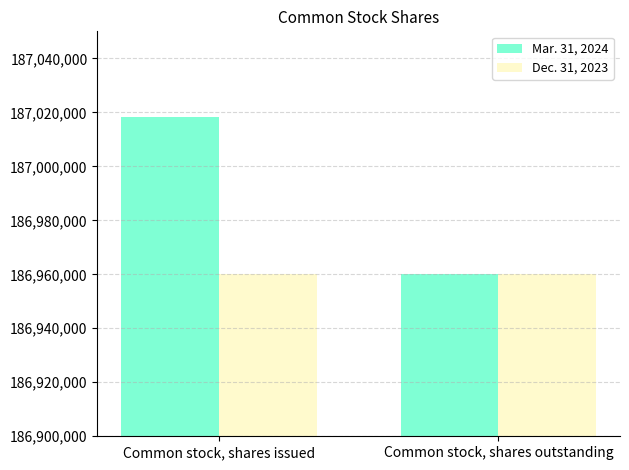

Reading left to right, what are all the values shown in this chart?

Mar. 31, 2024: 187018275	186960193
Dec. 31, 2023: 186960193	186960193